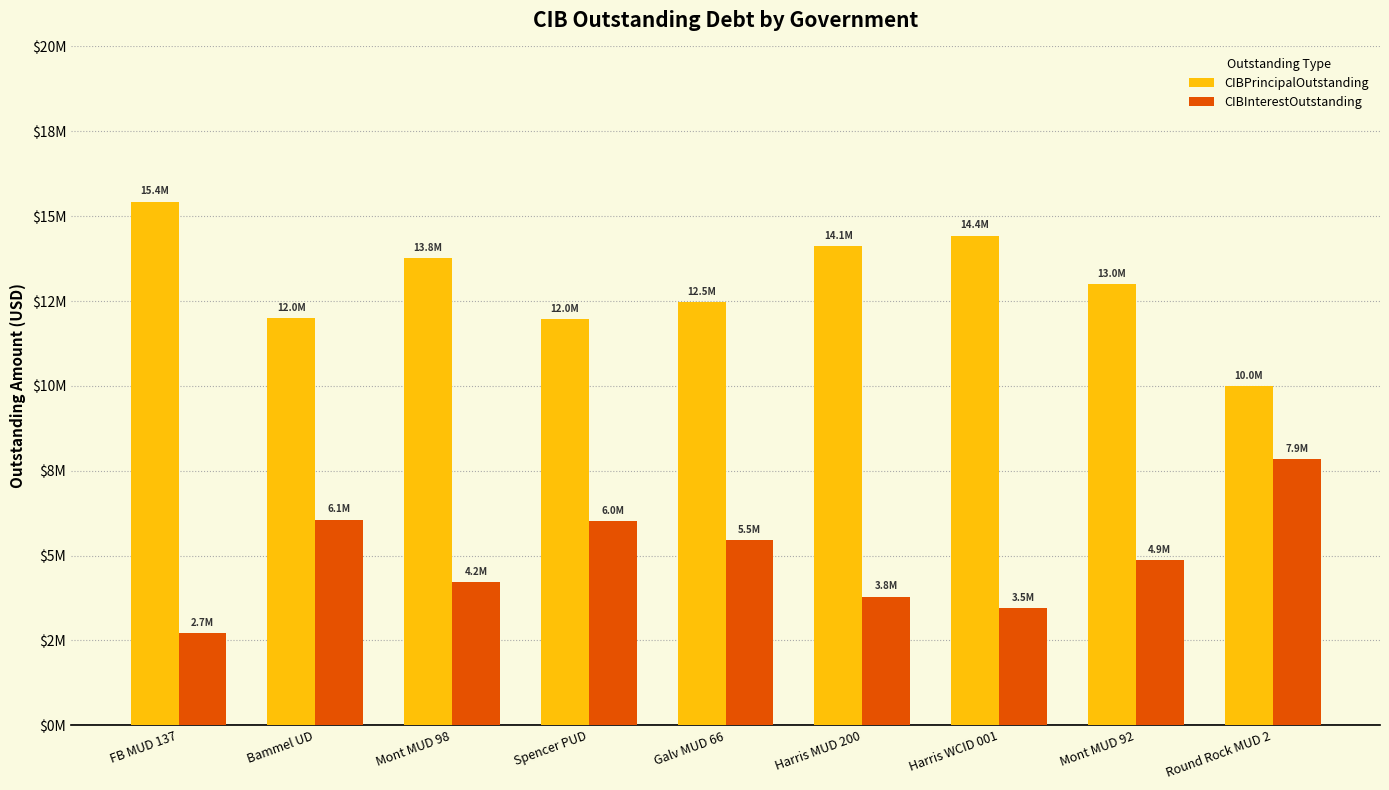

At which label does CIBPrincipalOutstanding first exceed 12995000?

FB MUD 137